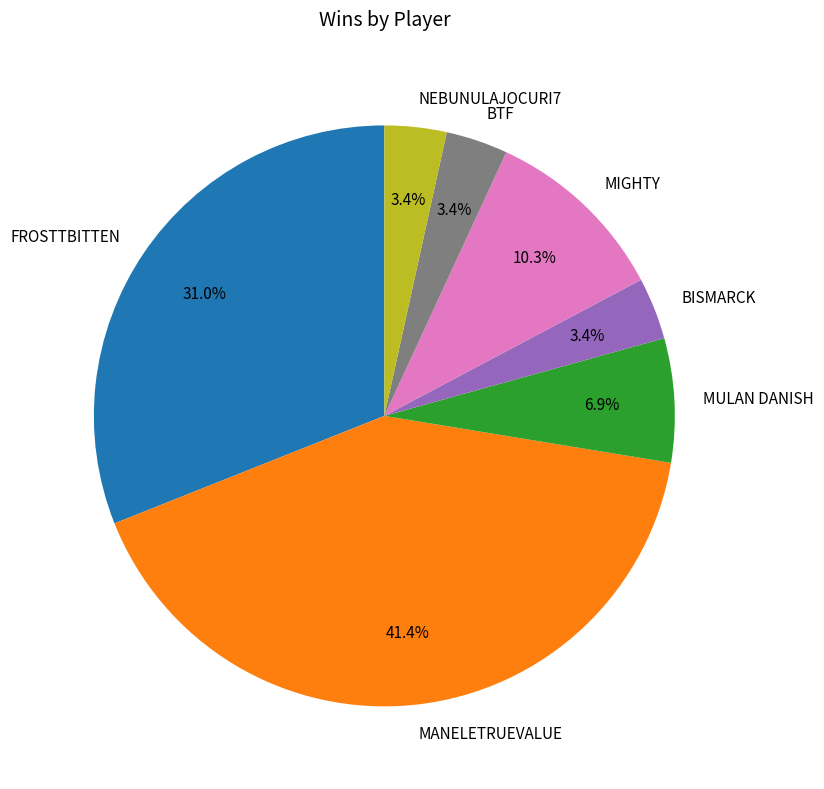

Is the sum of BTF and MULAN DANISH greater than half?

No